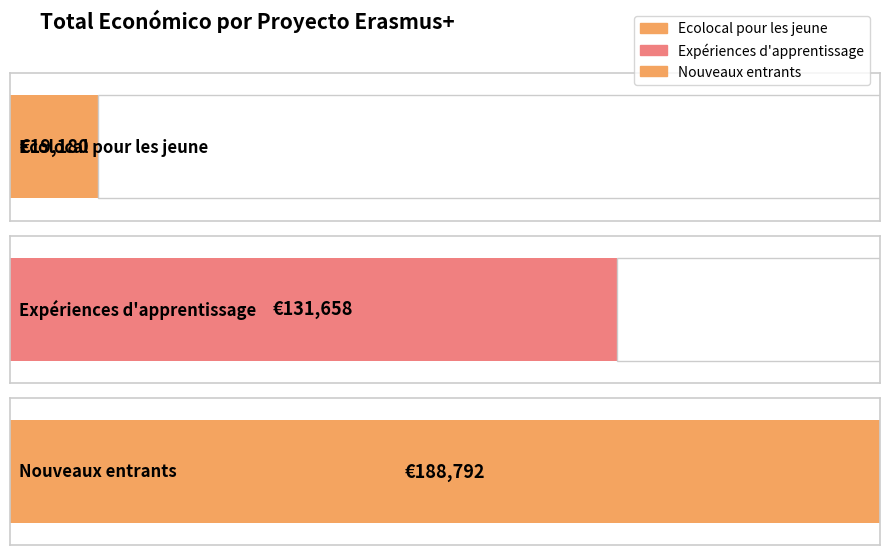

Reading left to right, what are all the values shown in this chart?

19180	131658	188792